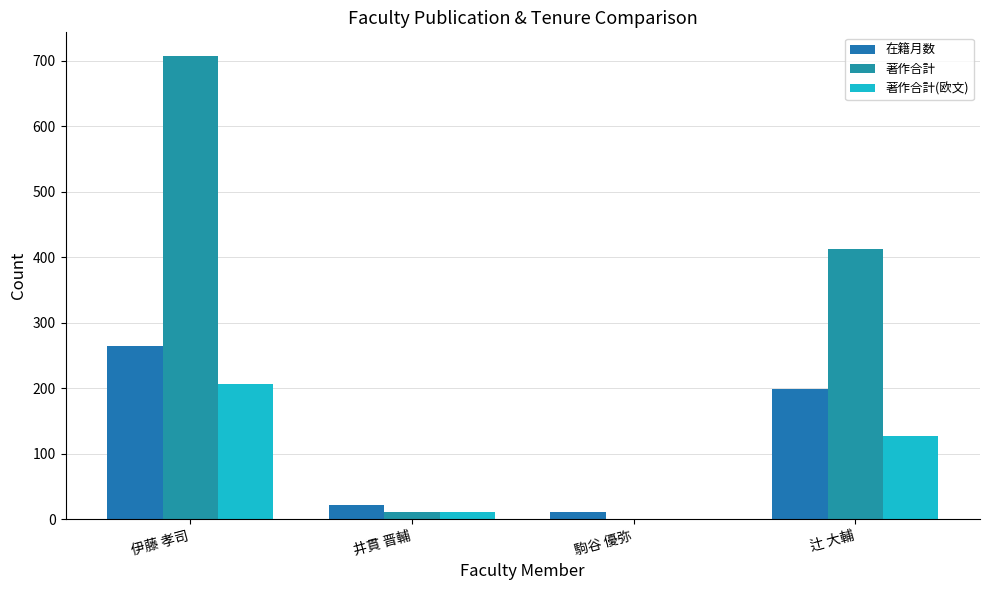

At which label does 著作合計(欧文) first exceed 127?

伊藤 孝司